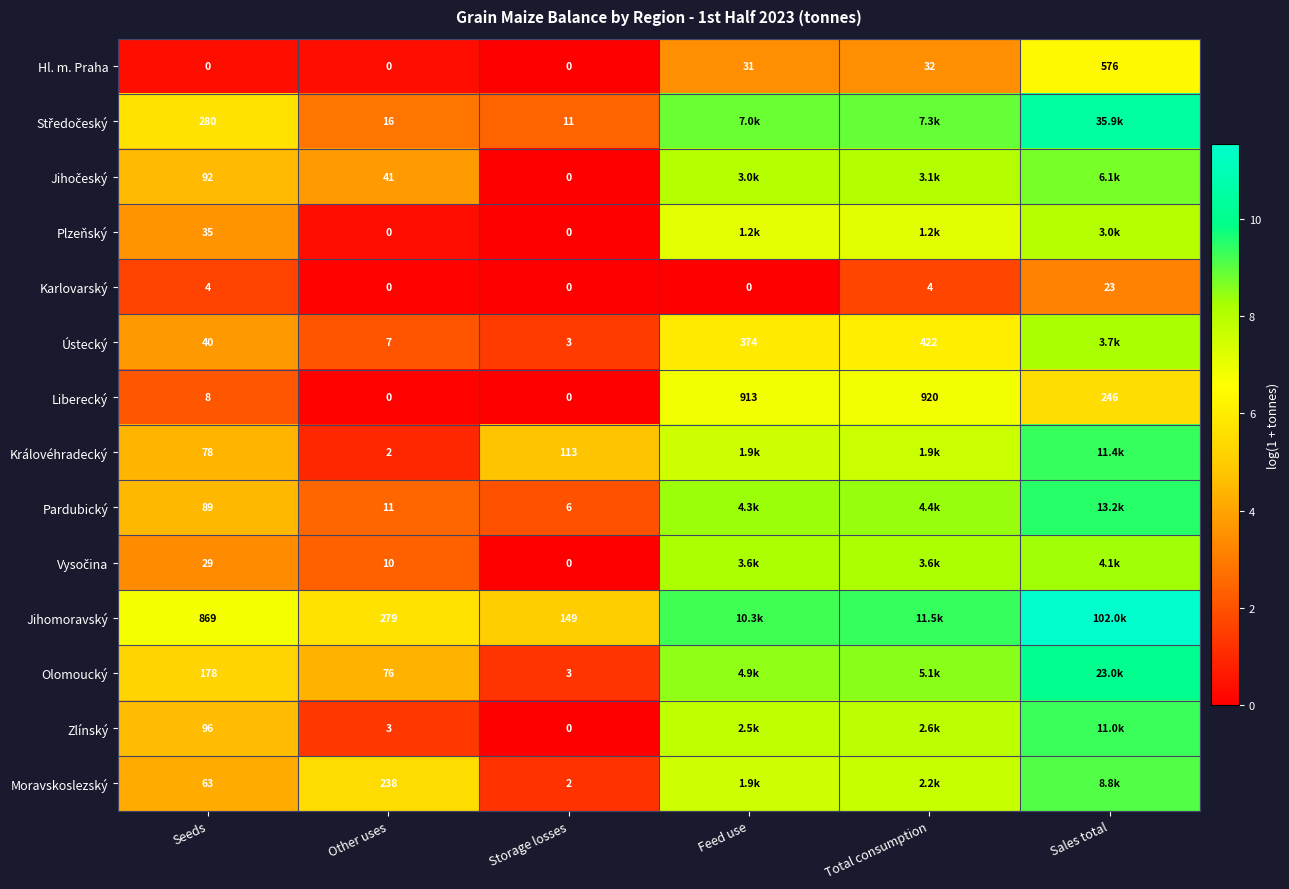

Where is Moravskoslezský nearest to the value 5?

Other uses